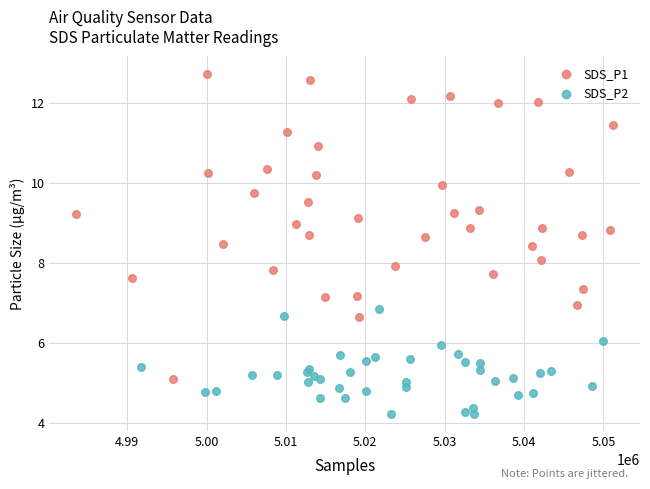

Which series reaches the minimum Y coordinate?

SDS_P2